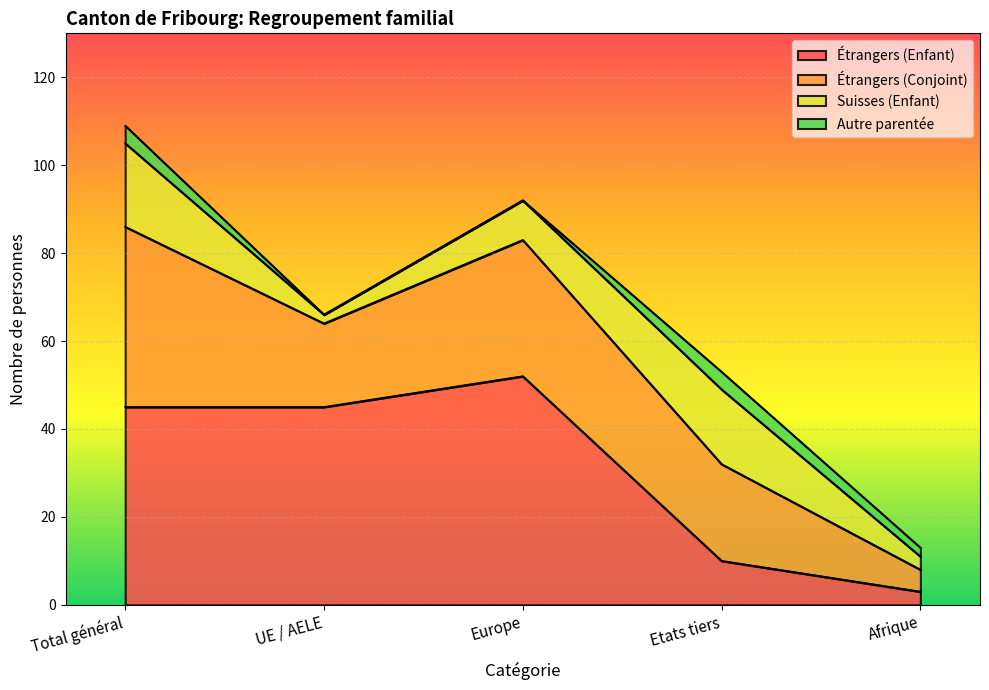

How many data points does each series have?

5